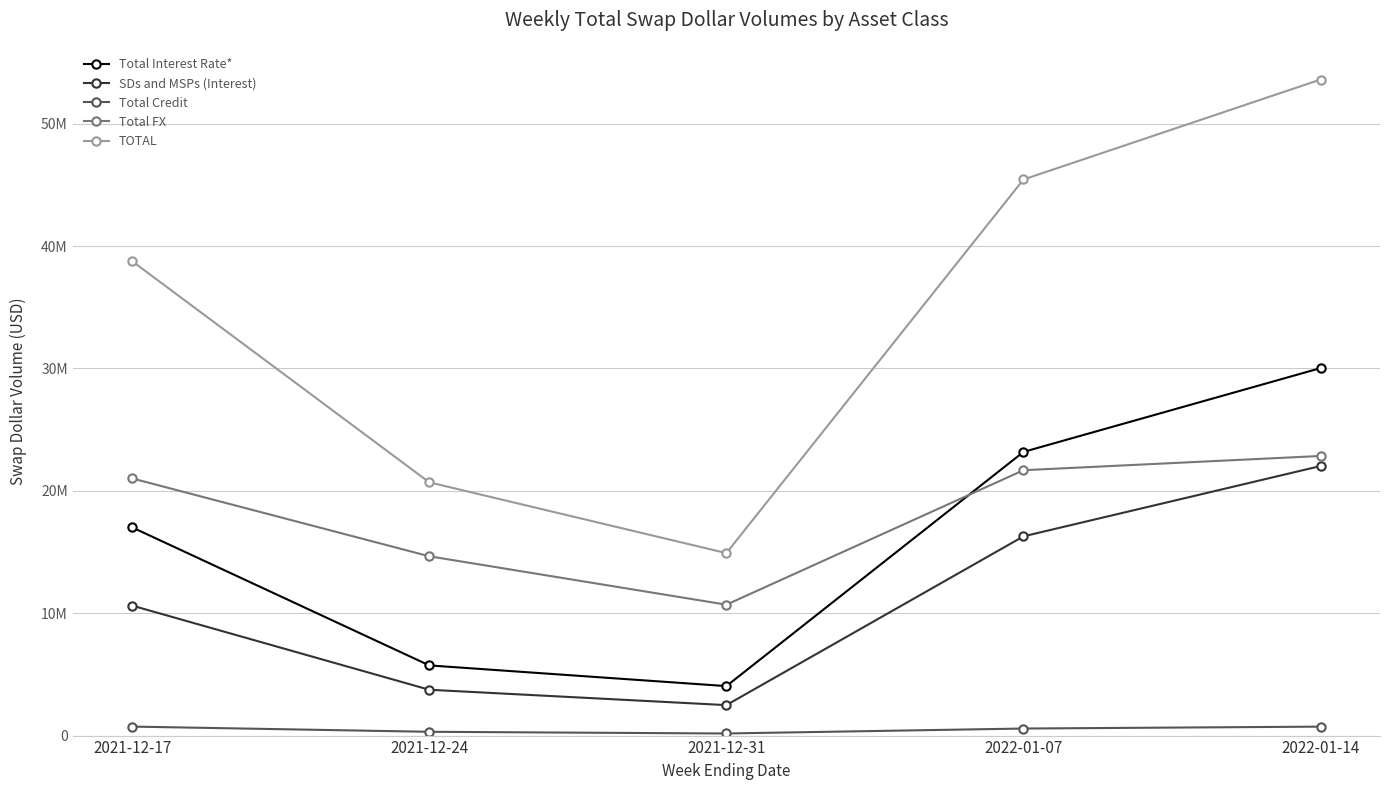

Reading left to right, list all the values displayed in this chart.

Total Interest Rate*: 17015649	5735003	4042906	23181737	30031054
SDs and MSPs (Interest): 10622670	3745795	2489991	16281951	22028213
Total Credit: 735589	309296	171281	575986	731019
Total FX: 21016593	14653450	10696758	21685665	22850354
TOTAL: 38767831	20697748	14910946	45443387	53612427